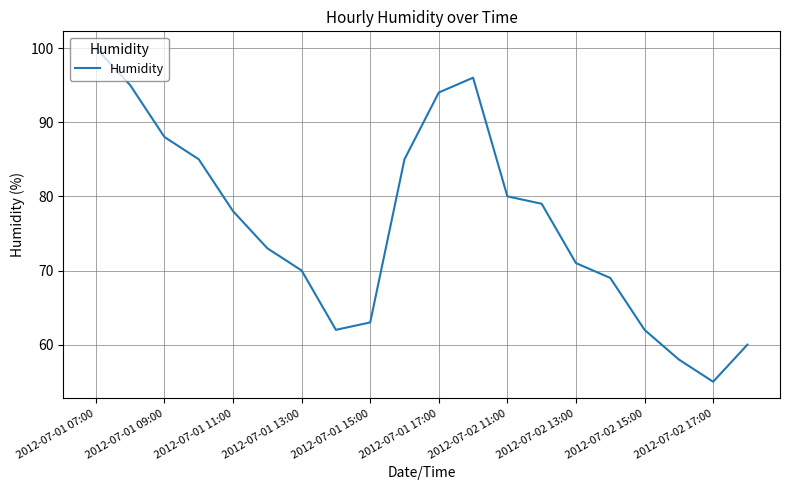

What is the maximum value shown in the chart?

100